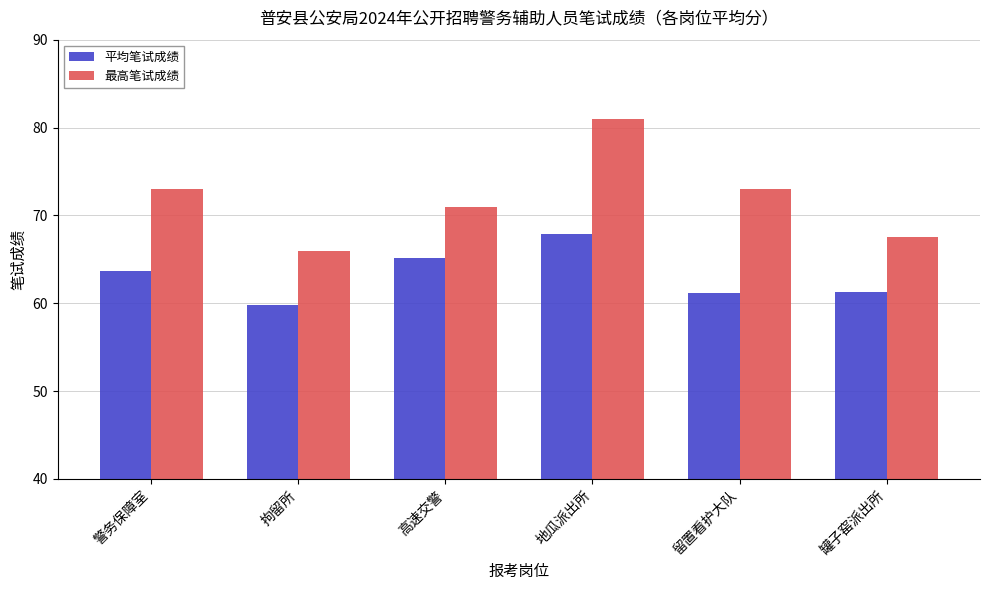

At which label does 平均笔试成绩 first exceed 63?

警务保障室